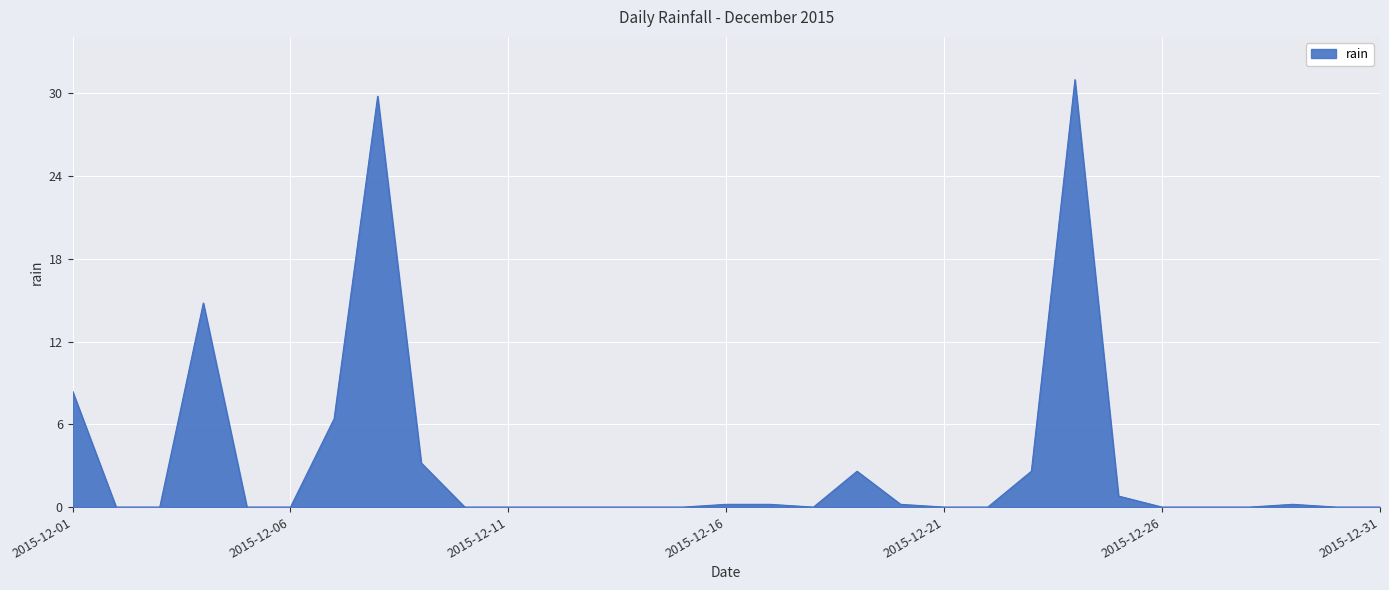

What is the difference between the maximum and minimum values?

31.0